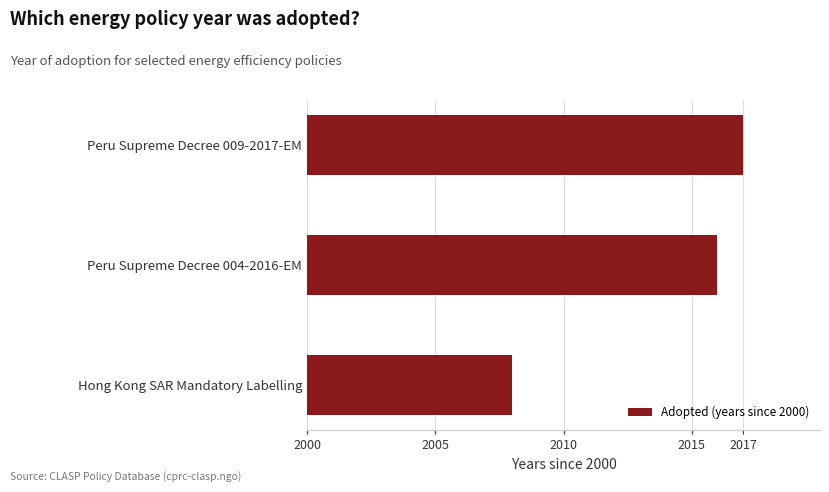

Are the bars grouped side by side (vs. stacked)?

No